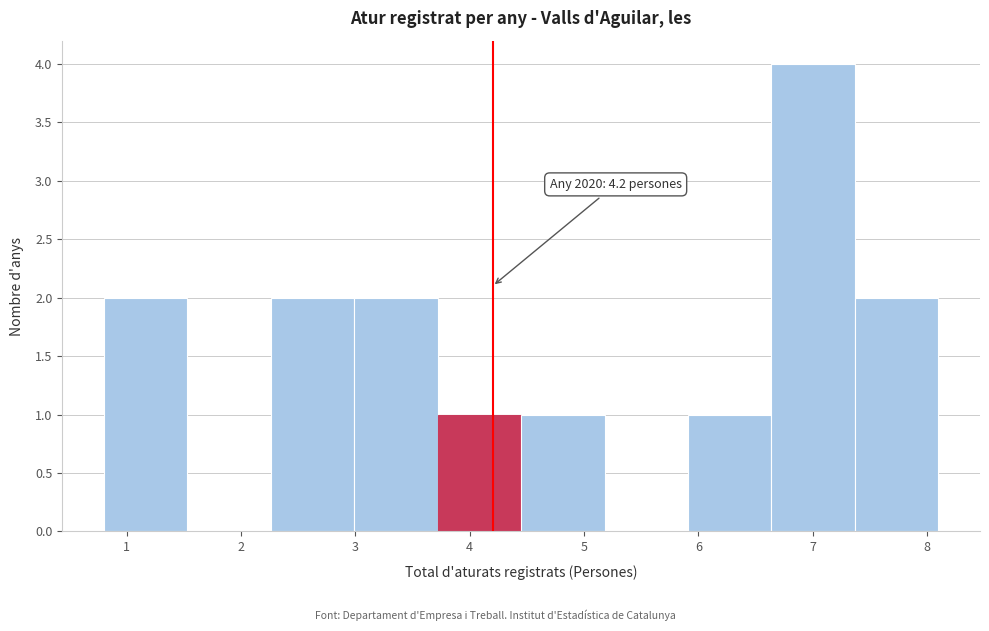

Over which range of the x-axis is the bar tallest?

6.64 to 7.37